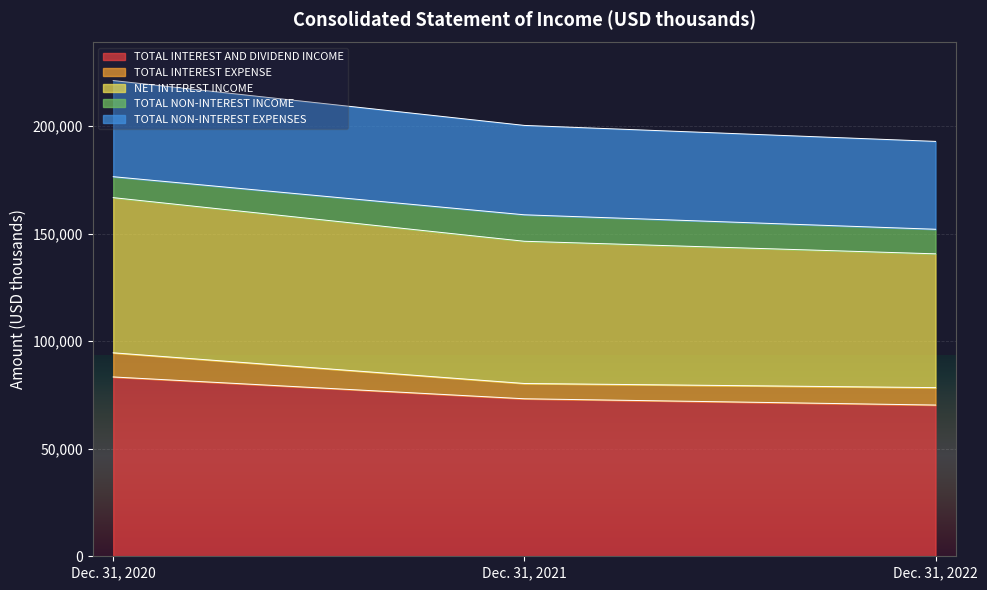

The value of TOTAL INTEREST AND DIVIDEND INCOME at Dec. 31, 2020 is 147512. True or false?

False